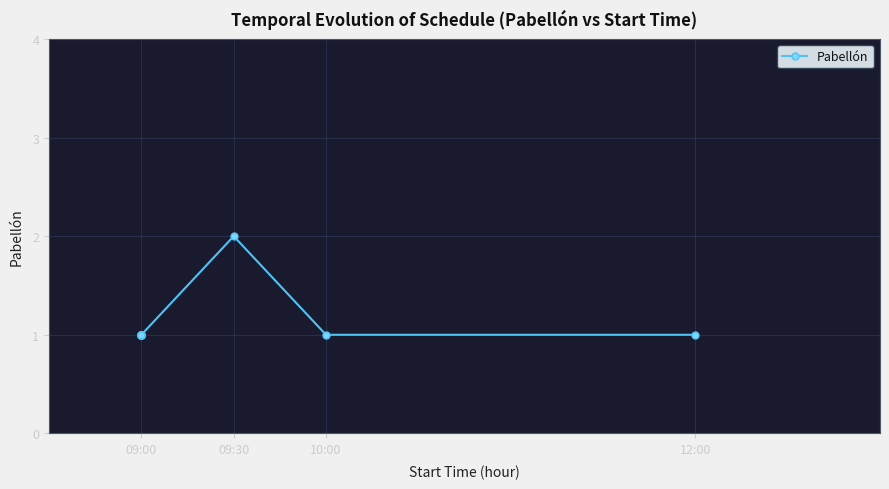

Is this an area chart (filled region under the line)?

No